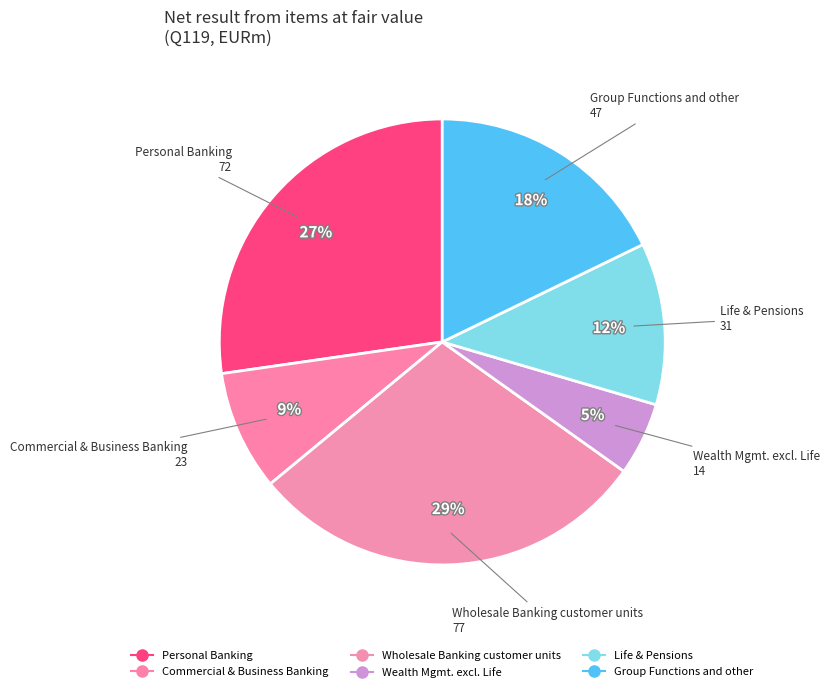

Count the number of slices in the pie.

6